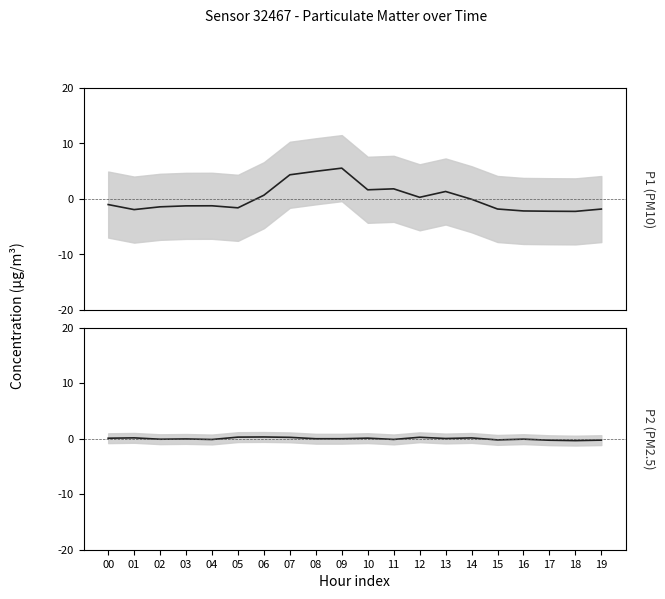

What value does the P2 (PM2.5) (smooth) series have at 14?

0.1